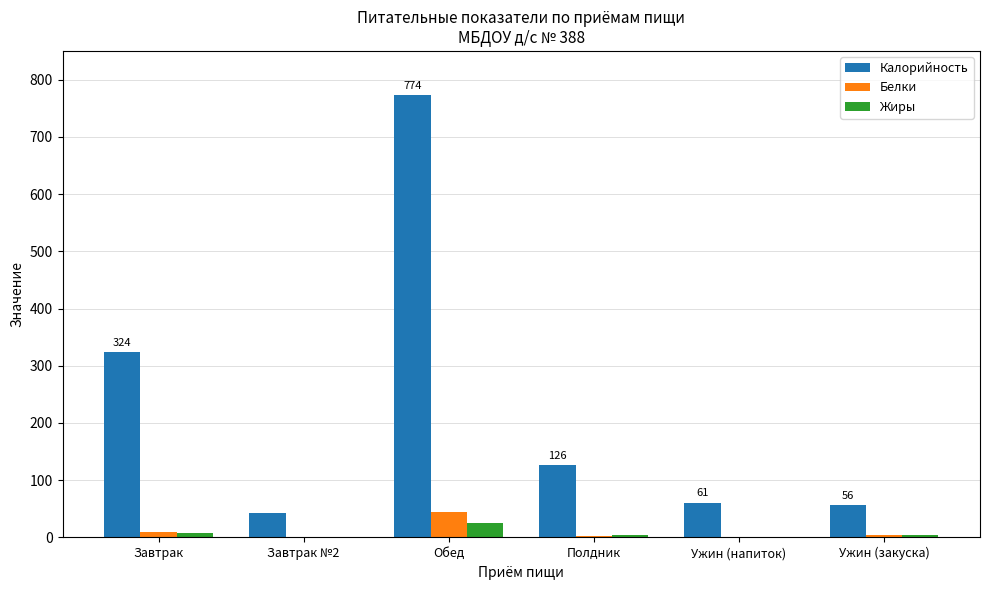

Which series has the largest total across all categories?

Калорийность